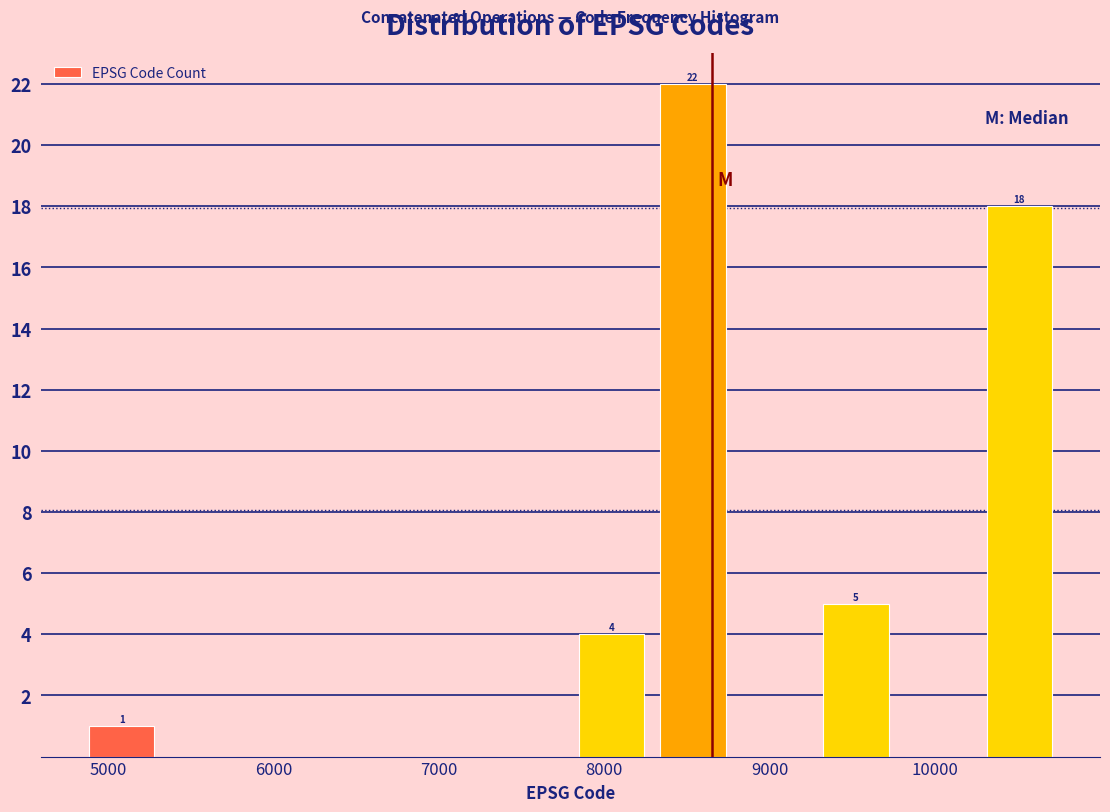

Which range on the x-axis has the tallest bar?

8300 to 8800